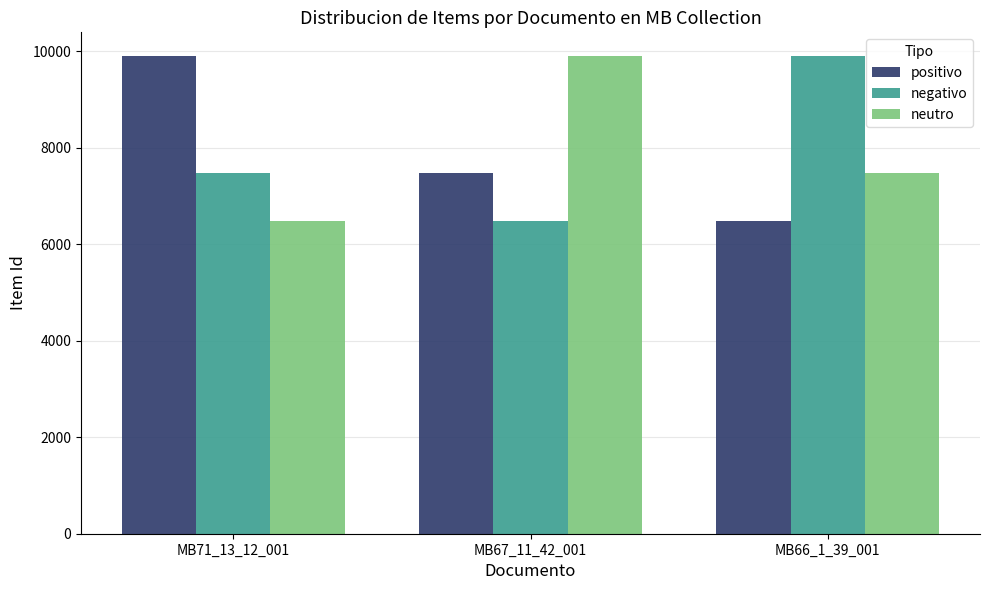

What are all the series names shown in the legend?

positivo, negativo, neutro